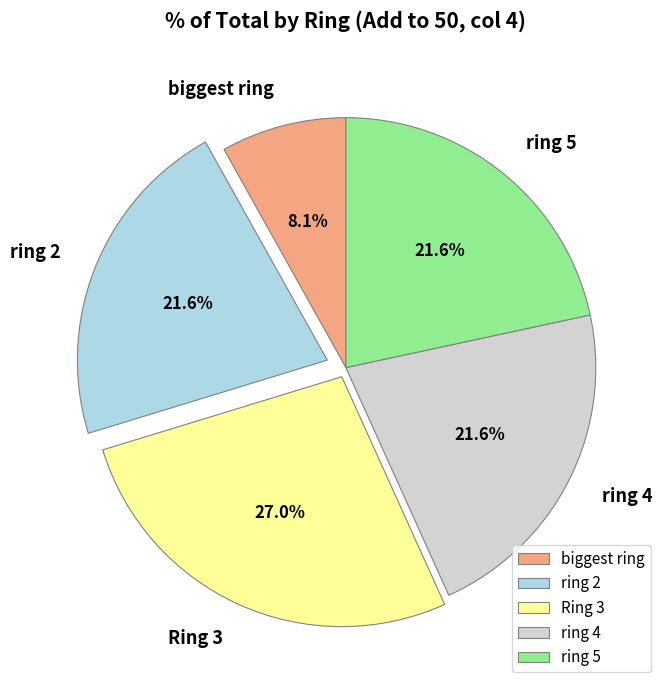

What is the largest slice in the pie chart?

Ring 3